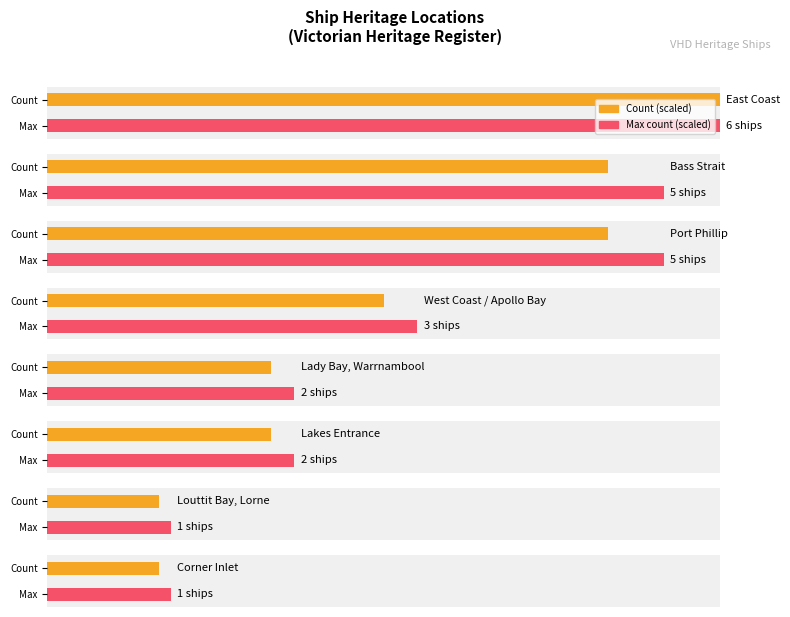

Does the chart contain any negative values?

No